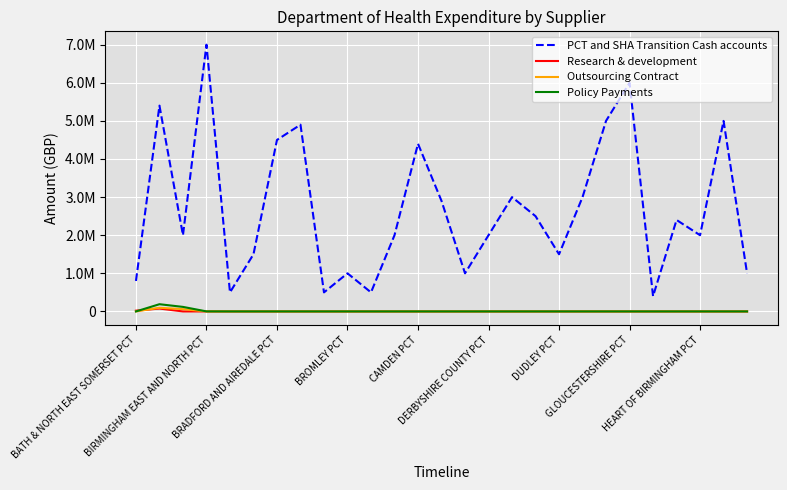

What are all the series names shown in the legend?

PCT and SHA Transition Cash accounts, Research & development, Outsourcing Contract, Policy Payments